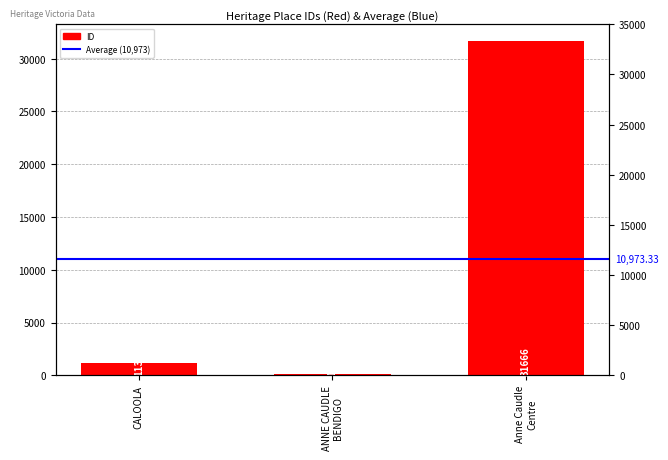

Is it true that the value at CALOOLA is 1688?

False